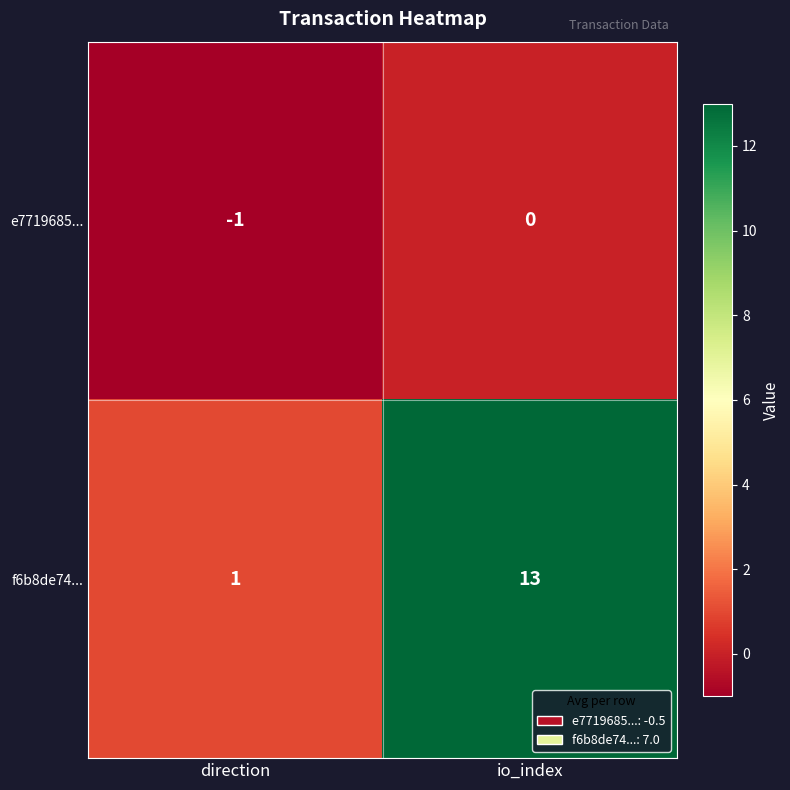

Rank the series at direction from highest to lowest value.

f6b8de74..., e7719685...